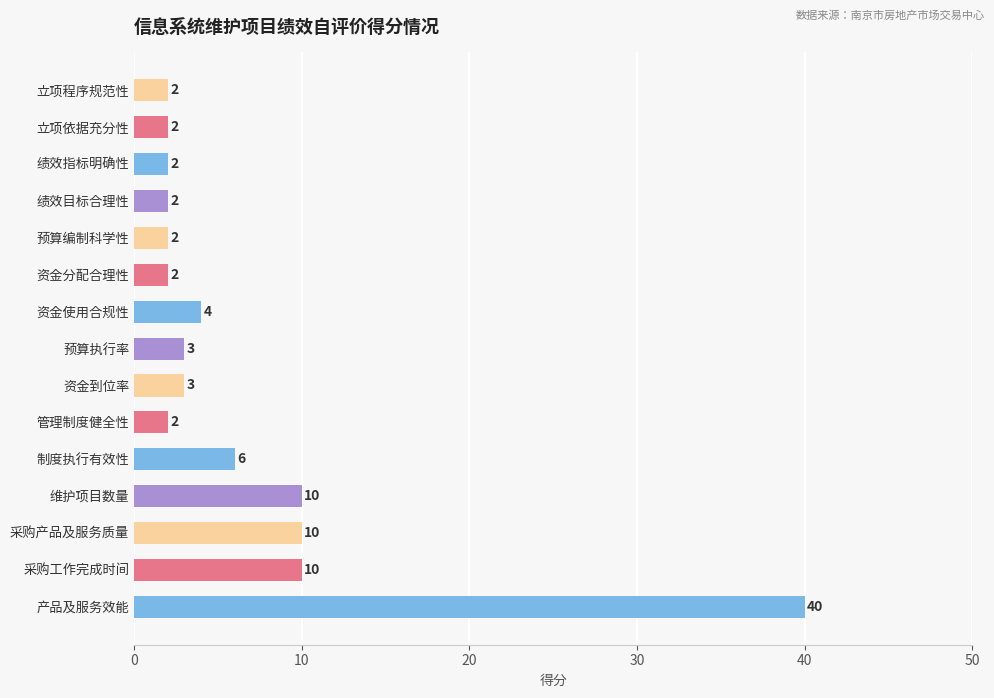

Is it true that the value at 绩效目标合理性 is 2?

True